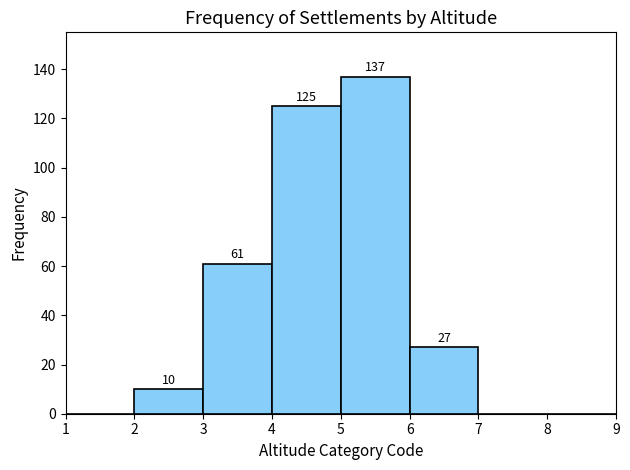

Which range on the x-axis has the tallest bar?

5 to 6